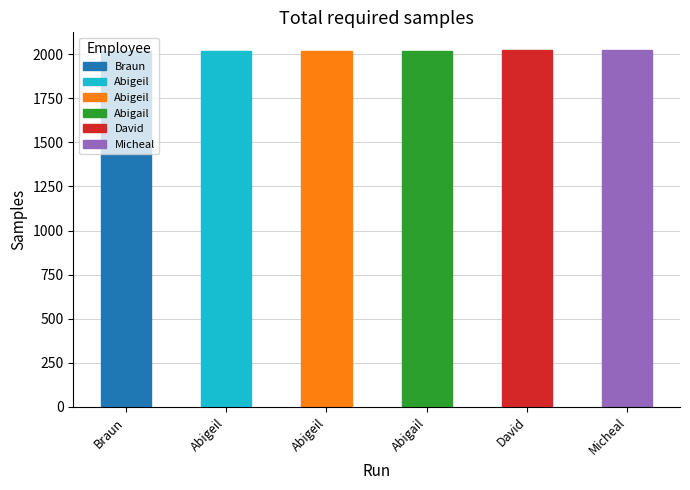

The value at Abigeil is 836. True or false?

False